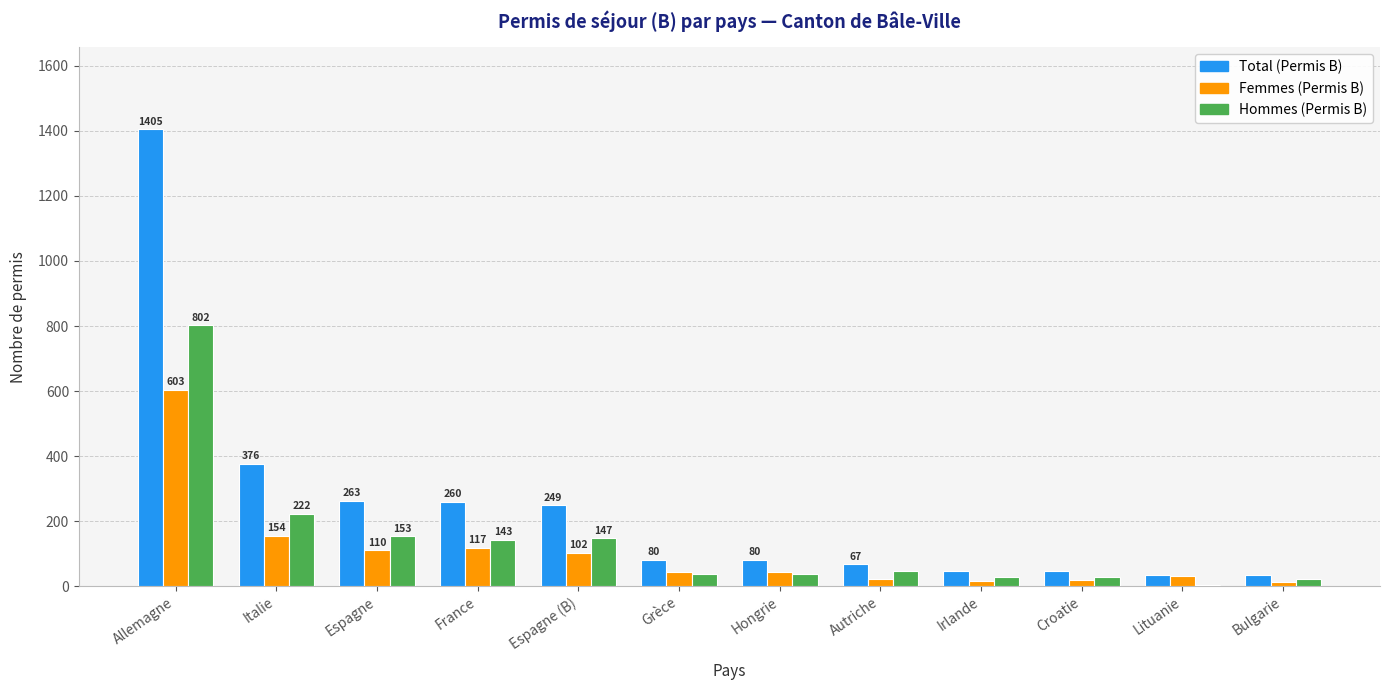

Reading left to right, what are all the values shown in this chart?

Total (Permis B): Allemagne=1405	Italie=376	Espagne=263	France=260	Espagne (B)=249	Grèce=80	Hongrie=80	Autriche=67	Irlande=45	Croatie=45	Lituanie=34	Bulgarie=33
Femmes (Permis B): Allemagne=603	Italie=154	Espagne=110	France=117	Espagne (B)=102	Grèce=42	Hongrie=43	Autriche=22	Irlande=17	Croatie=18	Lituanie=31	Bulgarie=11
Hommes (Permis B): Allemagne=802	Italie=222	Espagne=153	France=143	Espagne (B)=147	Grèce=38	Hongrie=37	Autriche=45	Irlande=28	Croatie=27	Lituanie=3	Bulgarie=22